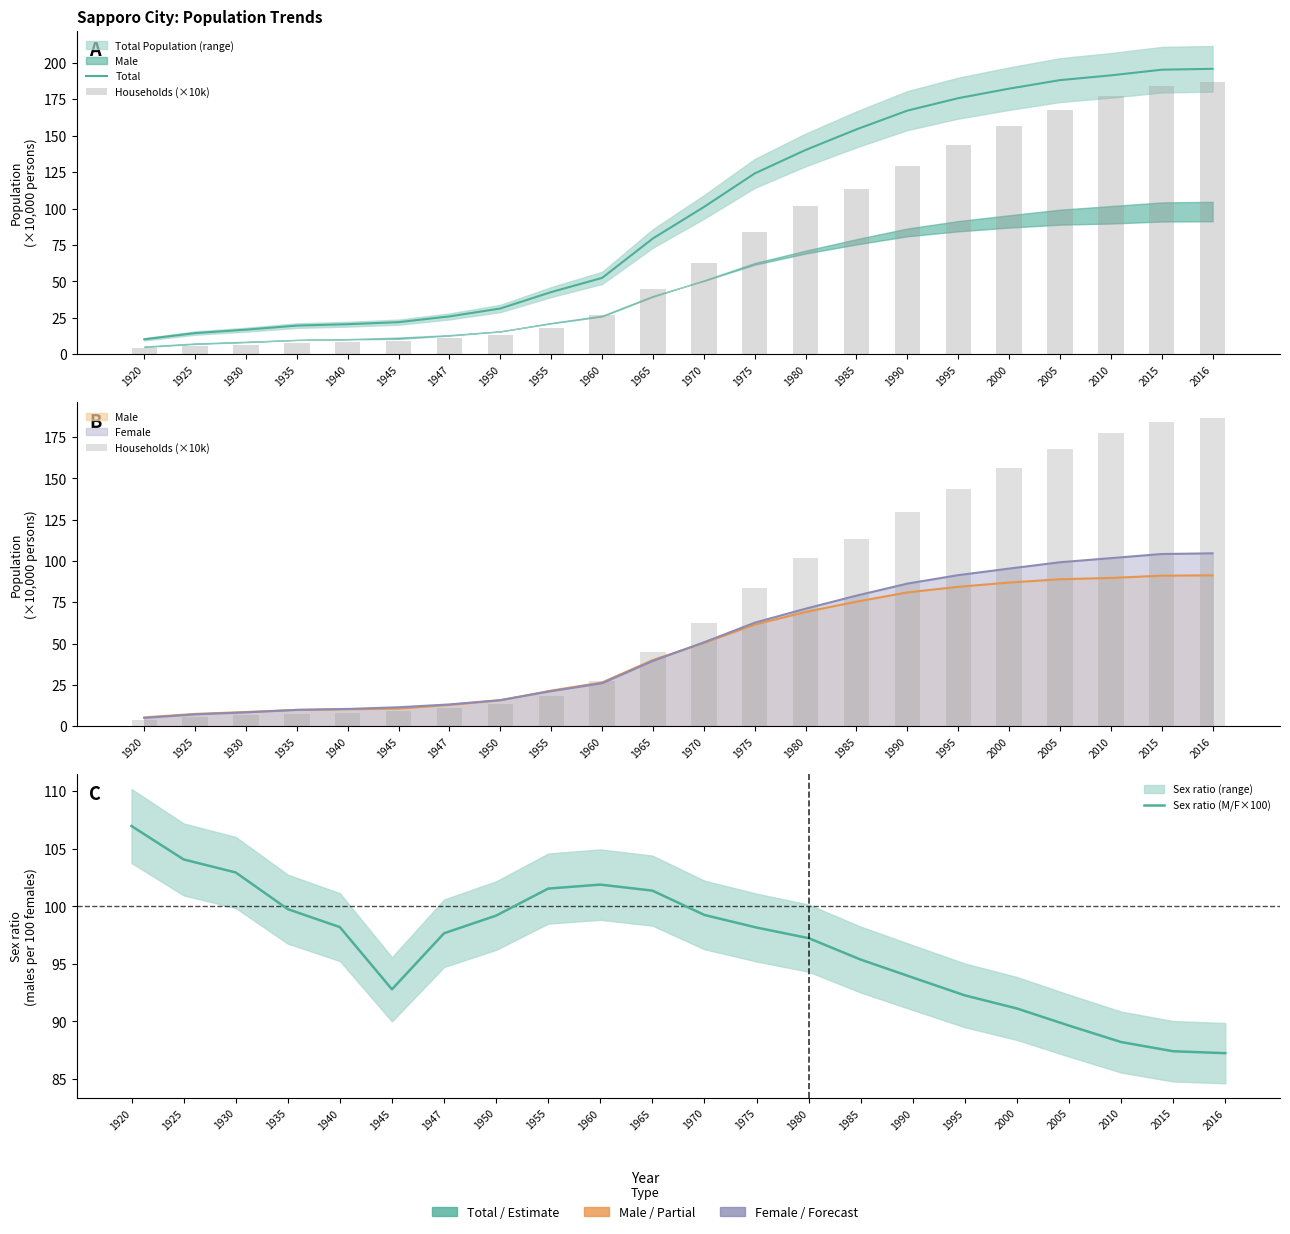

What is the average value of the Households (×10k) series?

75.6